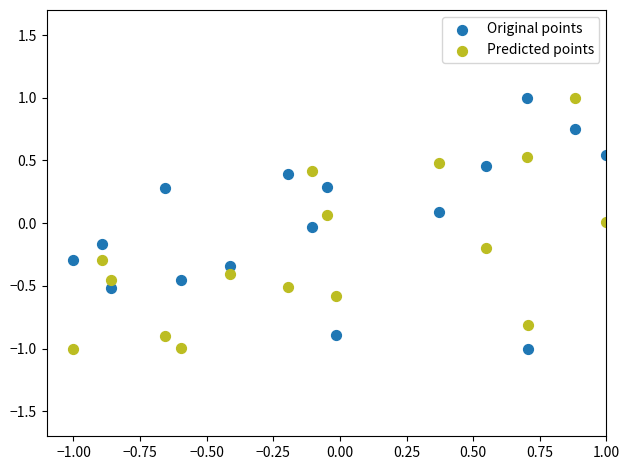

What is the X range (max minus min) for the scatter plot?

2.0